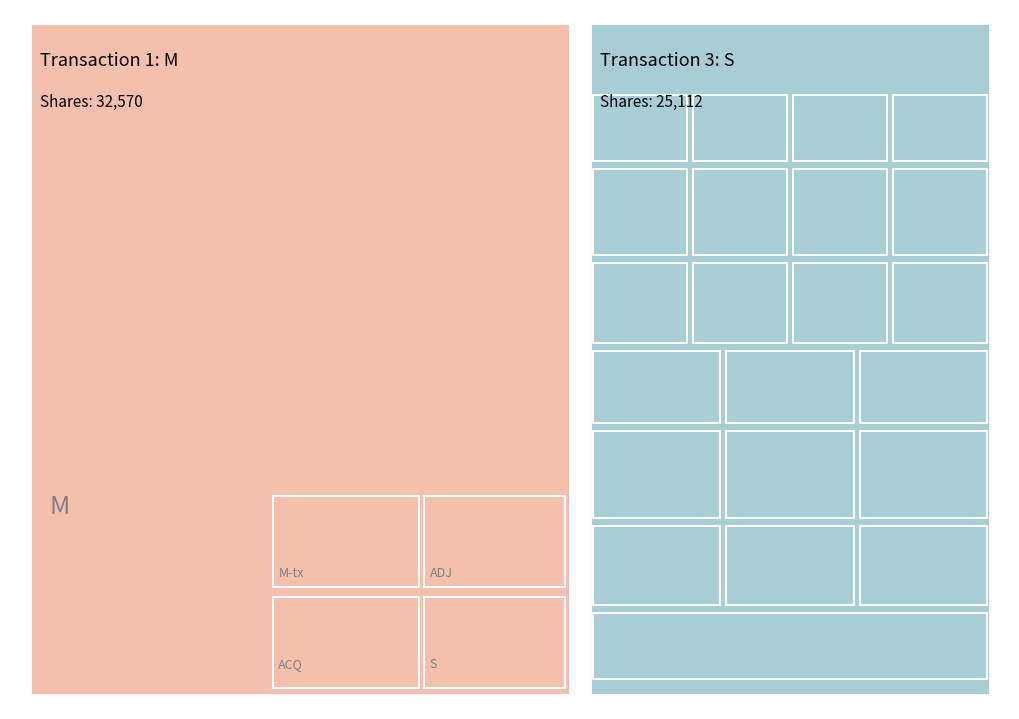

Which series has the largest range (max minus min)?

1